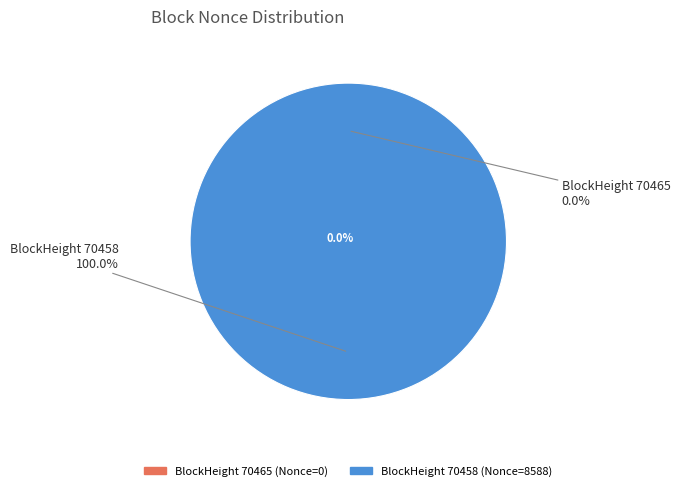

To the nearest percent, what is the difference between the largest and smallest slice percentages?

100%